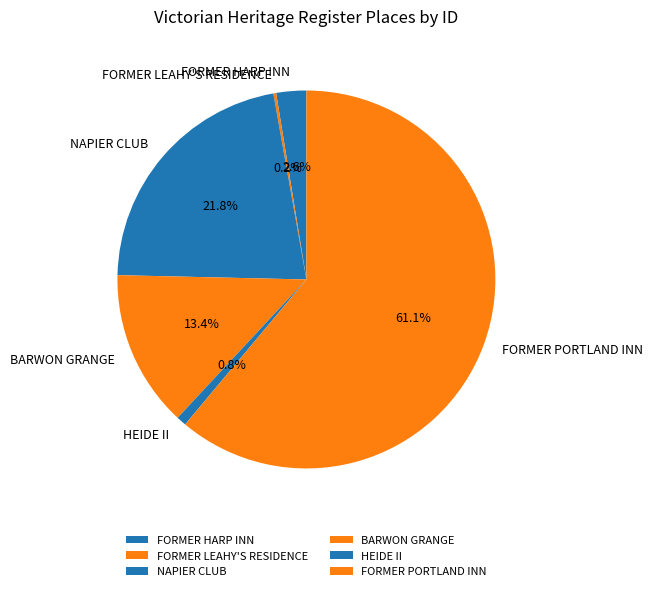

To the nearest percent, what is the combined percentage of HEIDE II and BARWON GRANGE?

14%